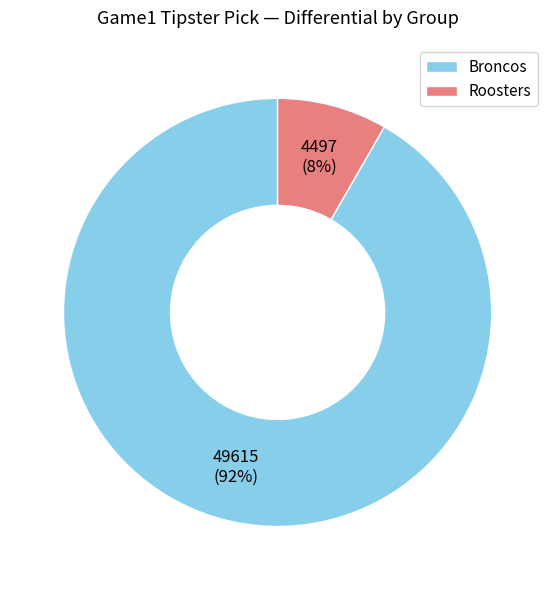

The Roosters slice represents 63% of the pie. True or false?

False